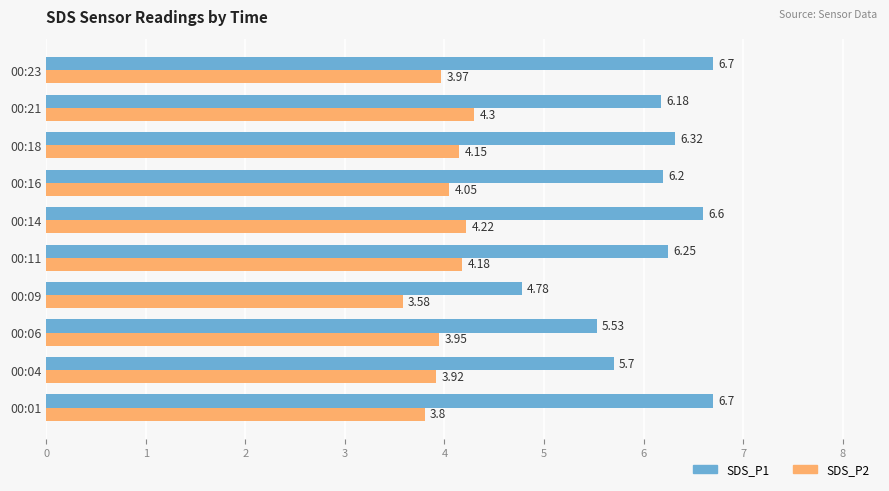

What is the total value across all series at 00:11?

10.4